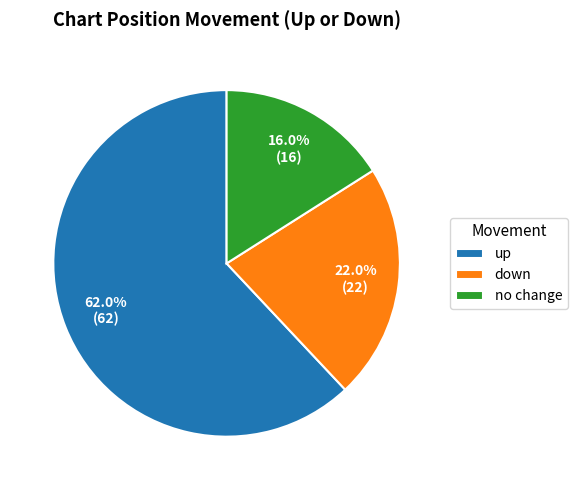

Which slice is the smallest?

no change